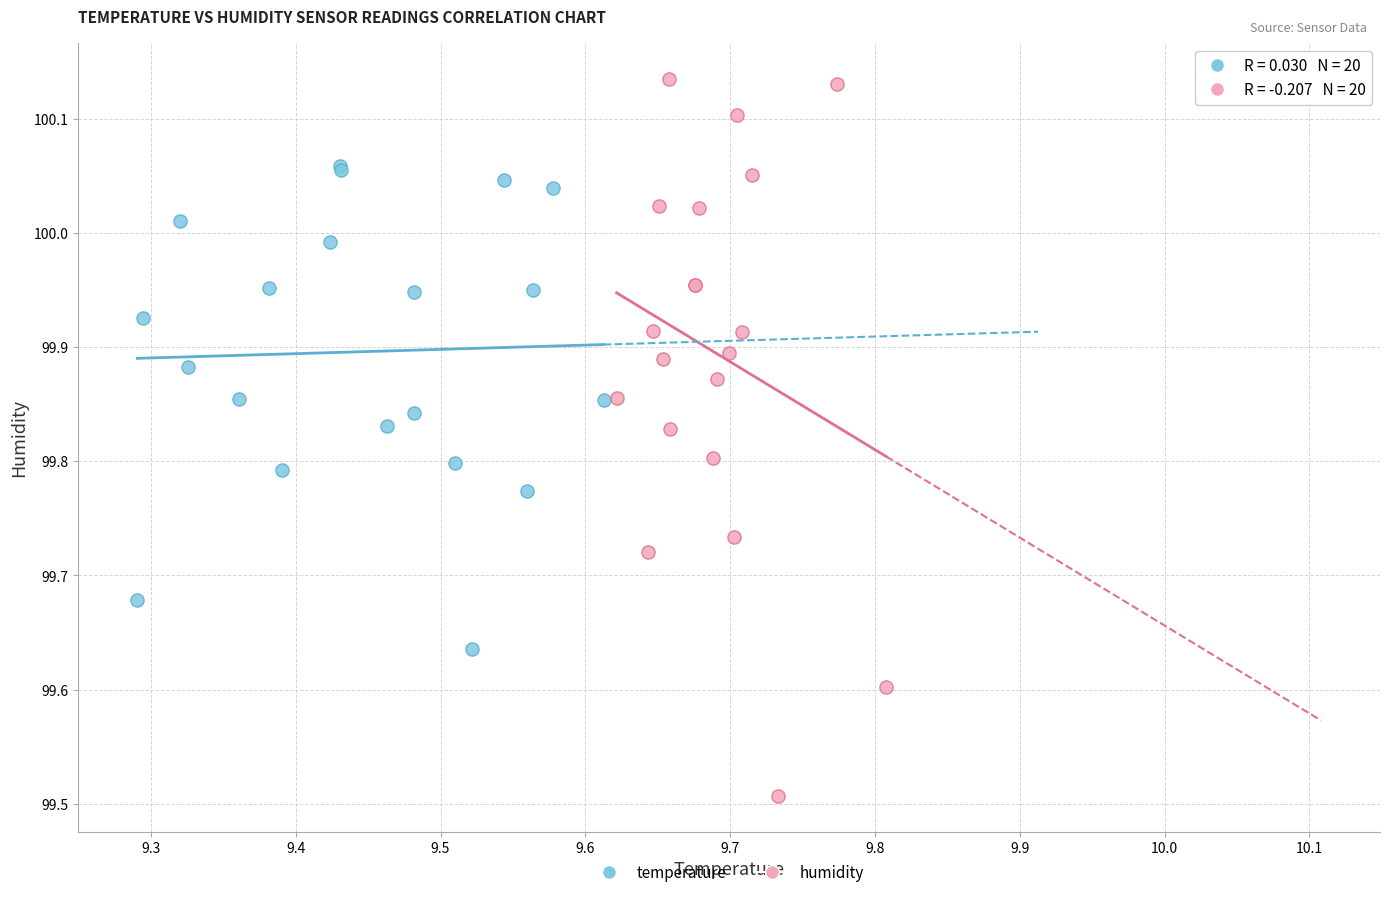

Which series has the largest Y range (max minus min)?

humidity